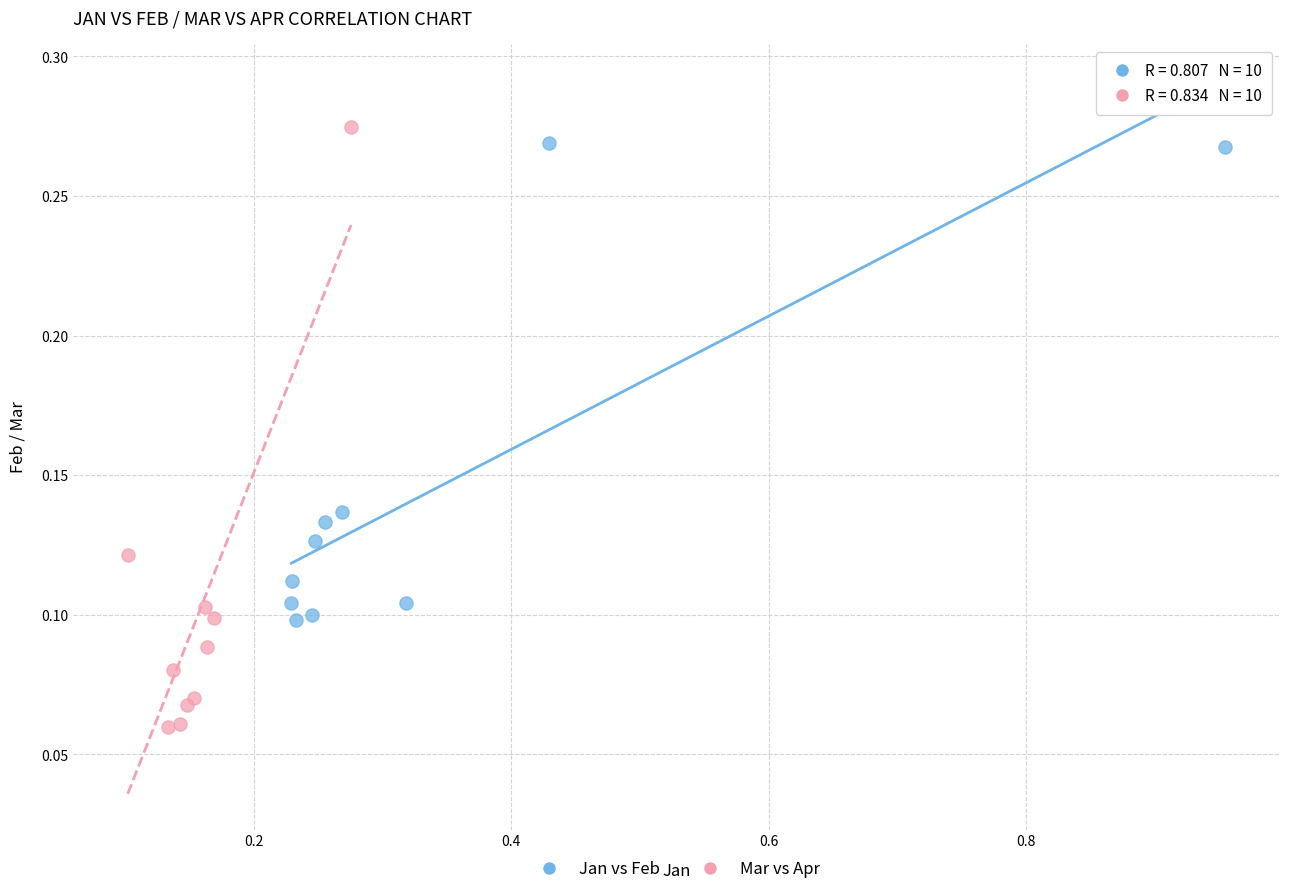

Which series has the largest Y range (max minus min)?

Mar vs Apr